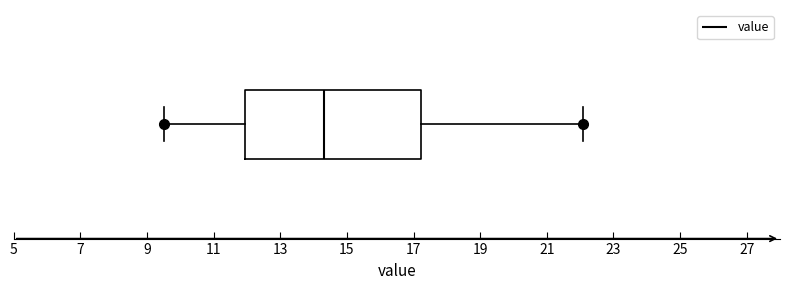

Where does the median line of the box sit on the x-axis? The values are not printed on the chart, so give them approximately, as read against the axis.

14.4